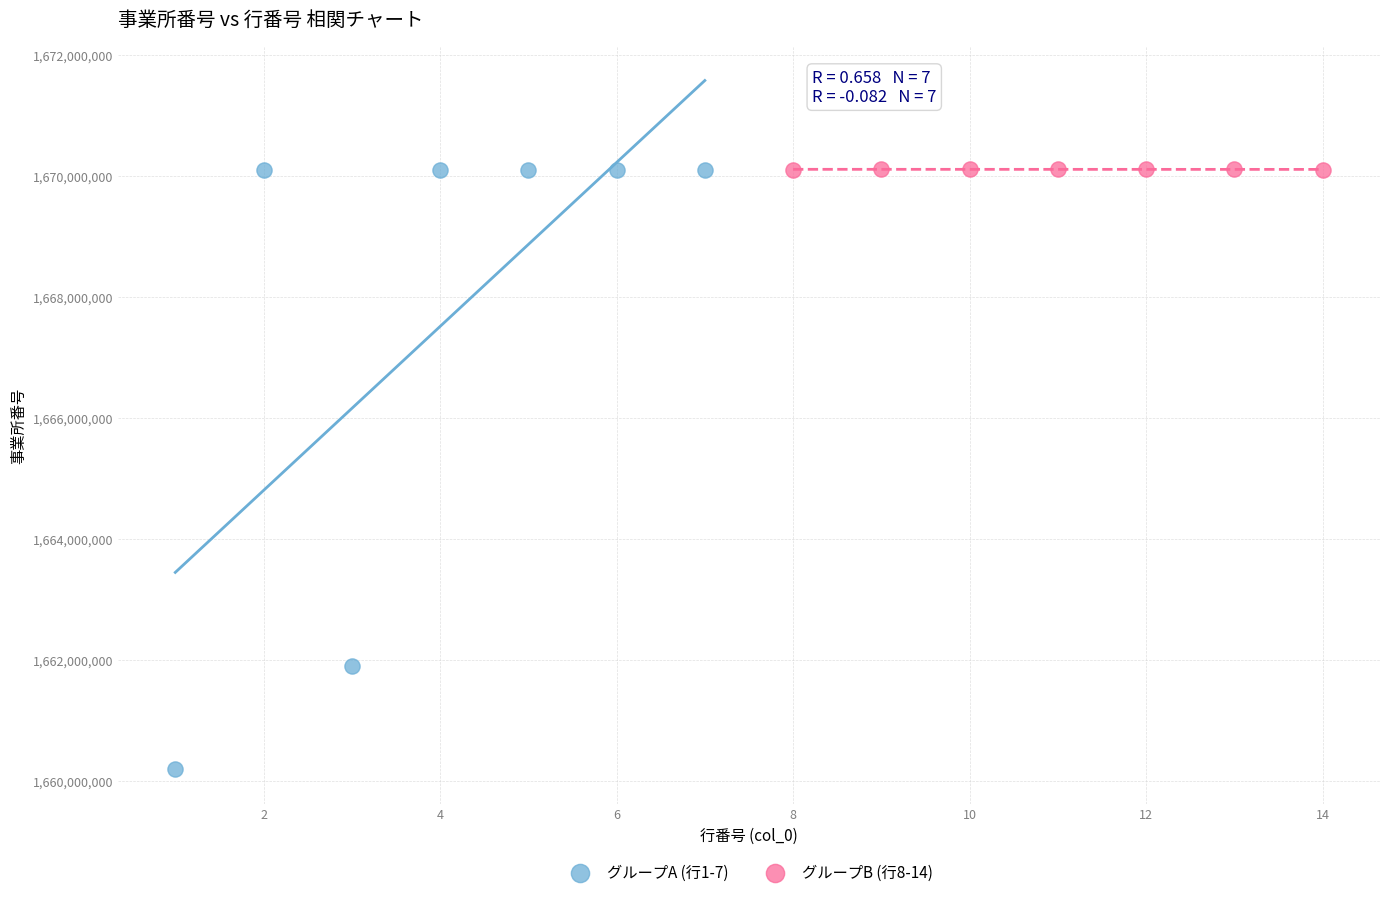

Which series has the widest spread of Y values?

グループA (行1-7)